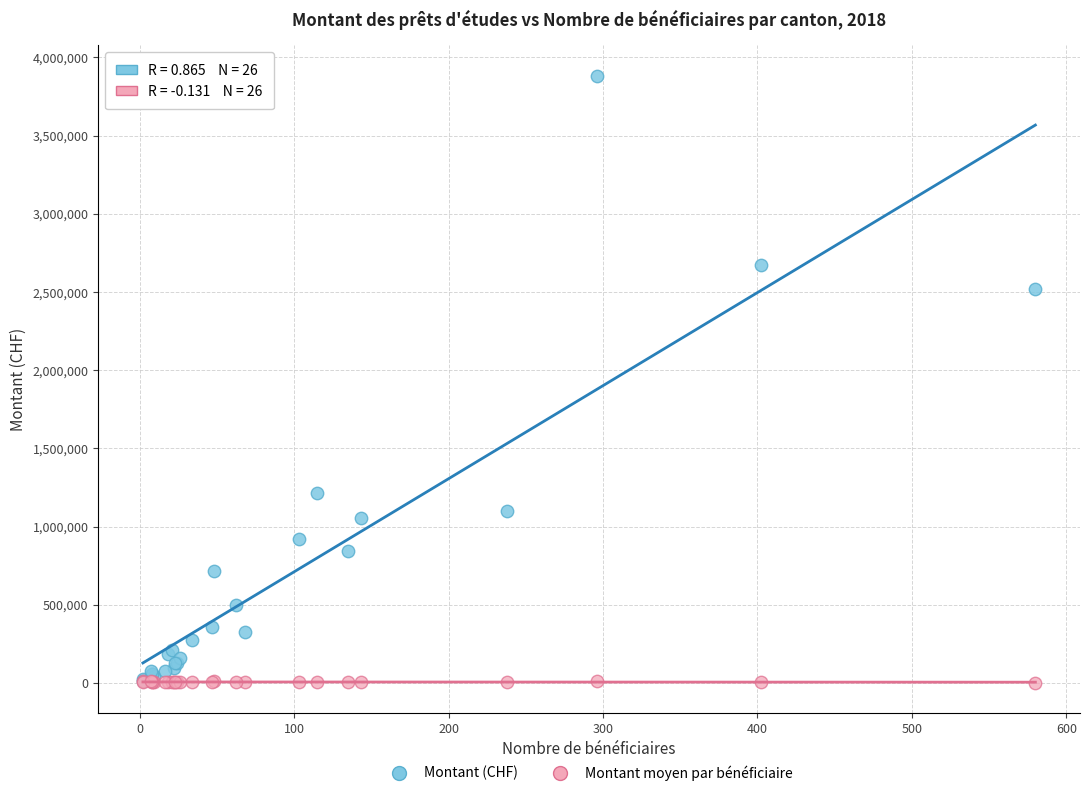

Across all series, what Y value is closest to 1943378?

2522125.0